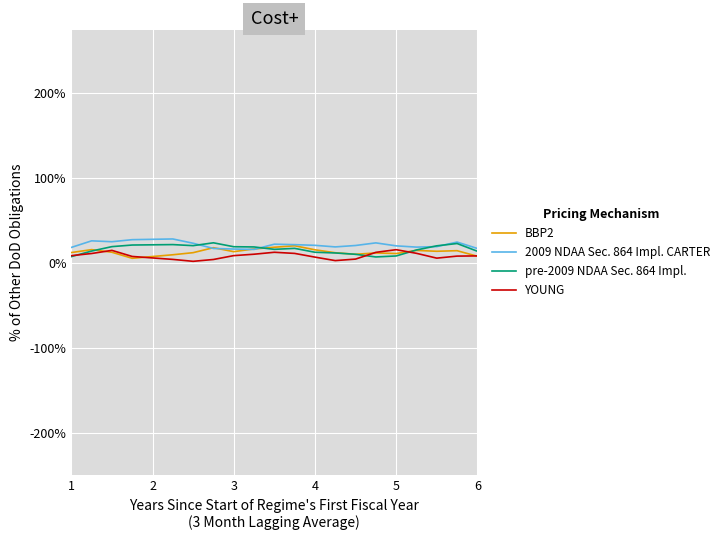

What is the minimum value for 2009 NDAA Sec. 864 Impl. CARTER?

16.2